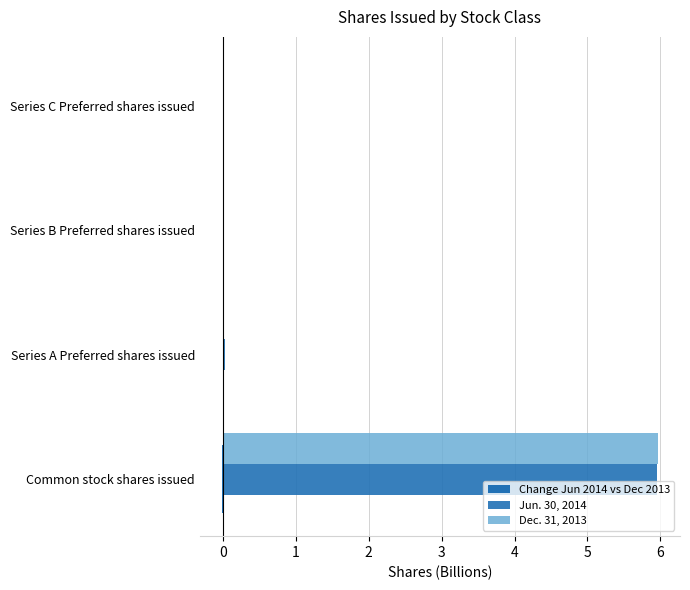

What is the maximum value shown in the chart?

6.0